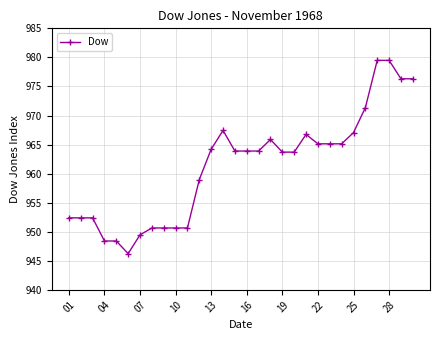

What is the value of the 7th point from the left?

949.5